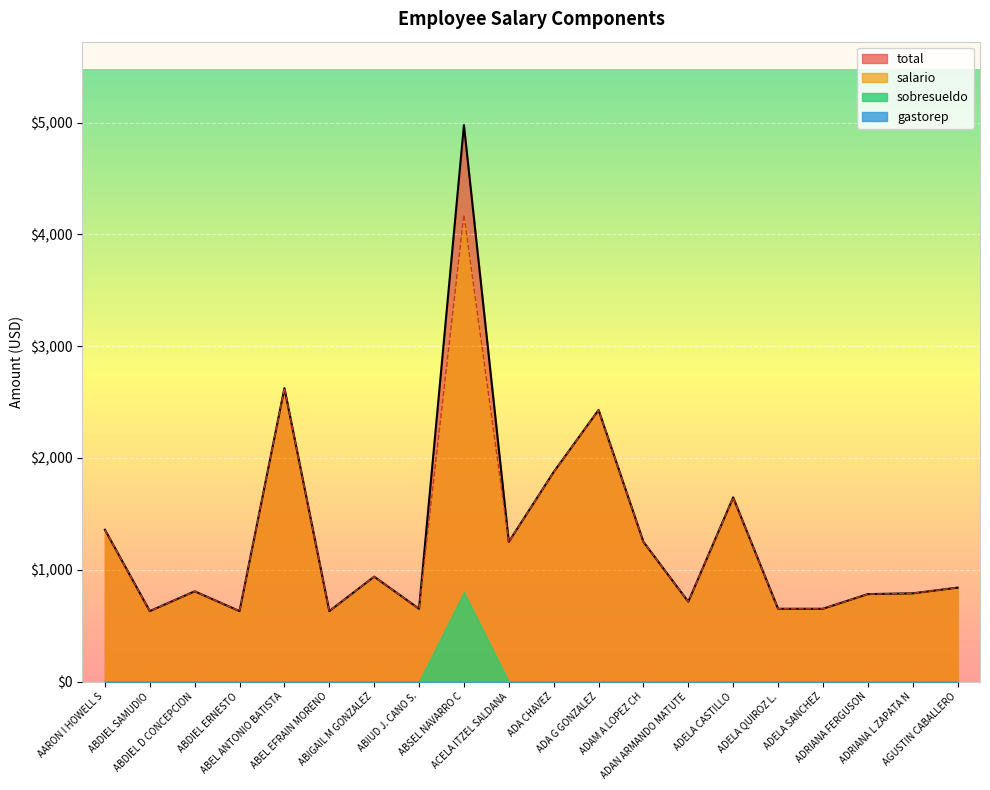

Which series changed the most between ABDIEL SAMUDIO and ACELA ITZEL SALDANA?

total